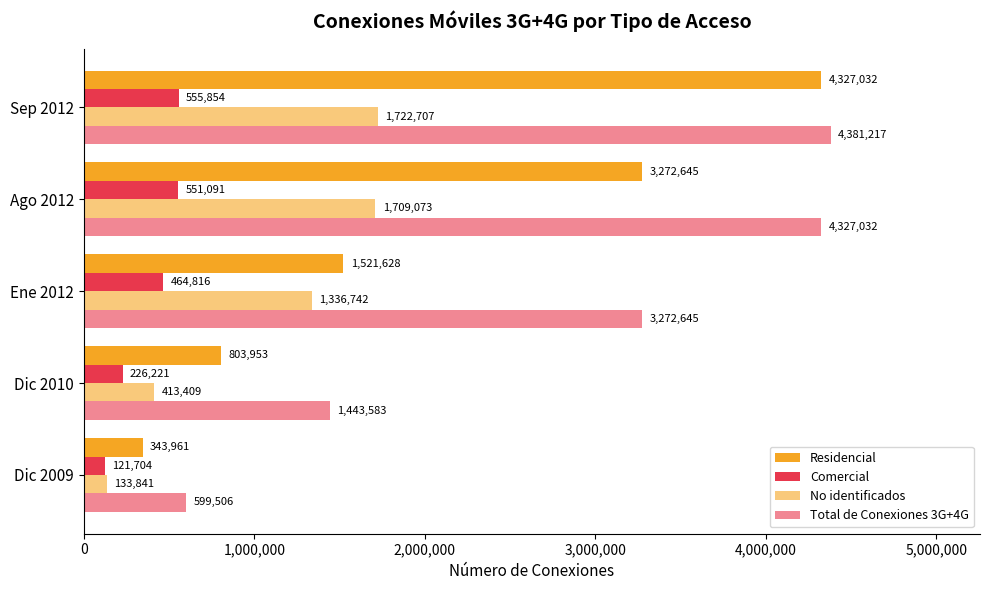

How many distinct data groups are displayed?

4